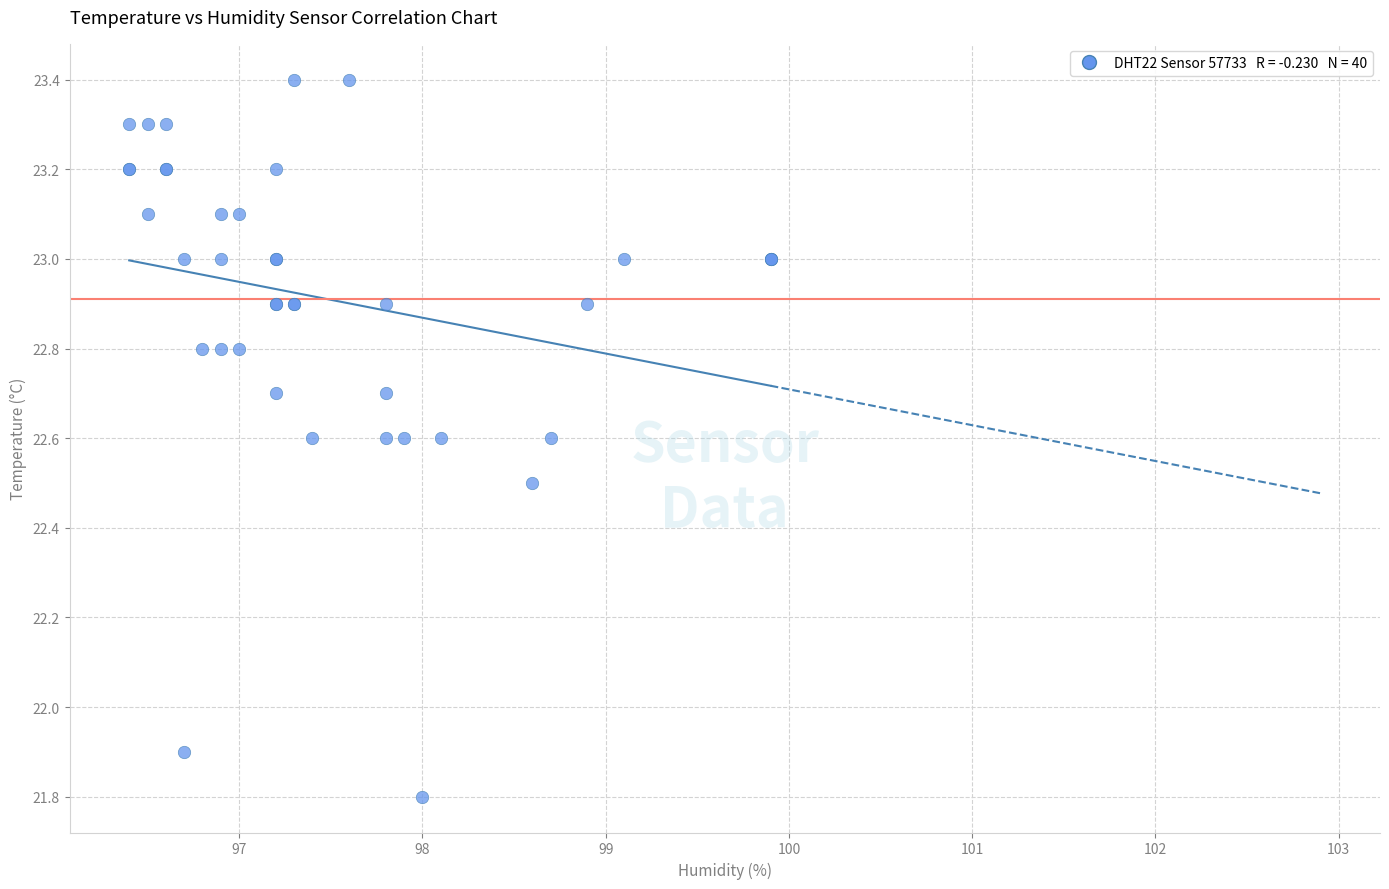

What Y value in the scatter plot is closest to 22?

21.9